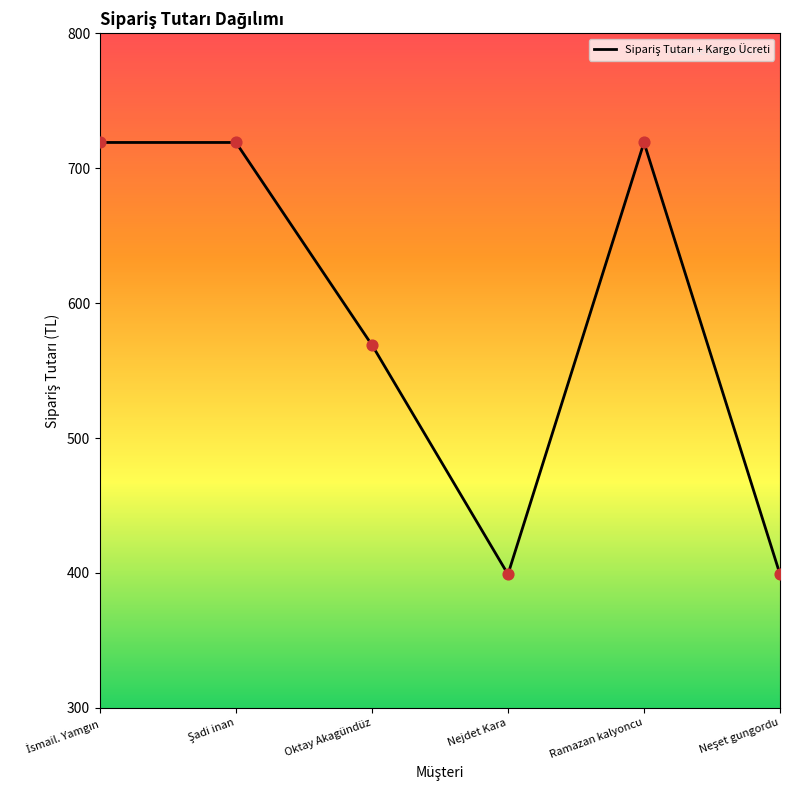

Approximately how many times larger is the value at İsmail. Yamgın compared to Şadi inan?

1.0